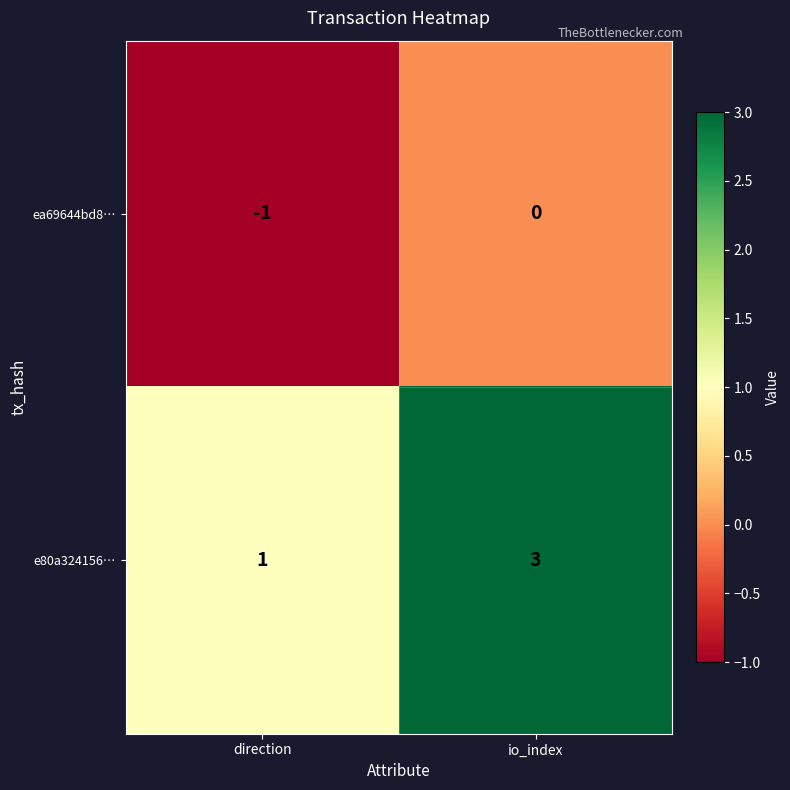

What is the approximate value of e80a324156… at io_index?

3